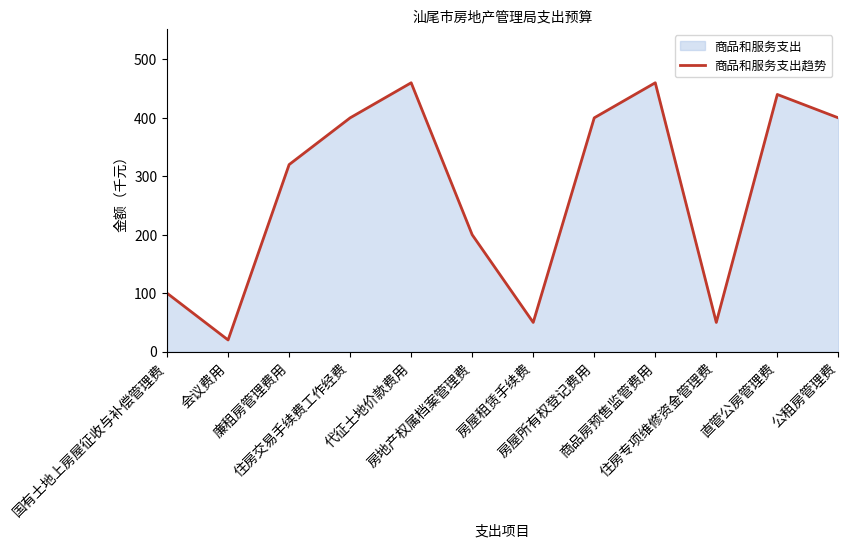

True or false: the data shows 133 at 国有土地上房屋征收与补偿管理费.

False